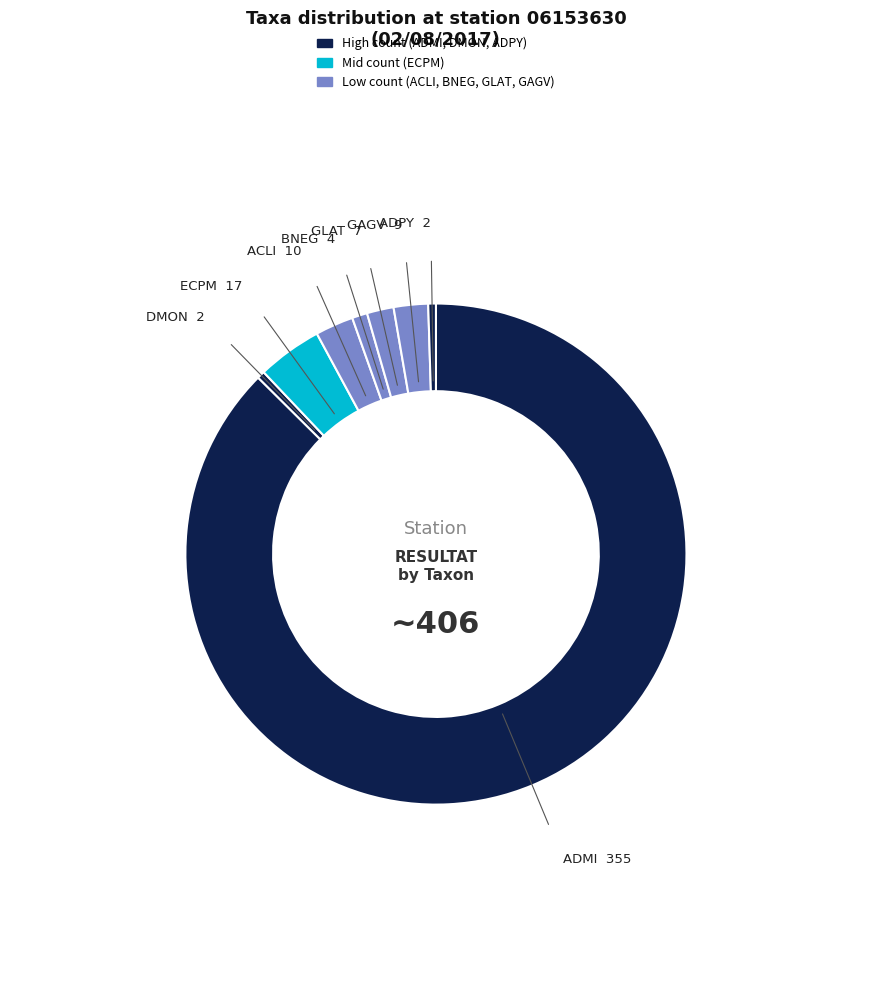

Which slice is the smallest?

DMON